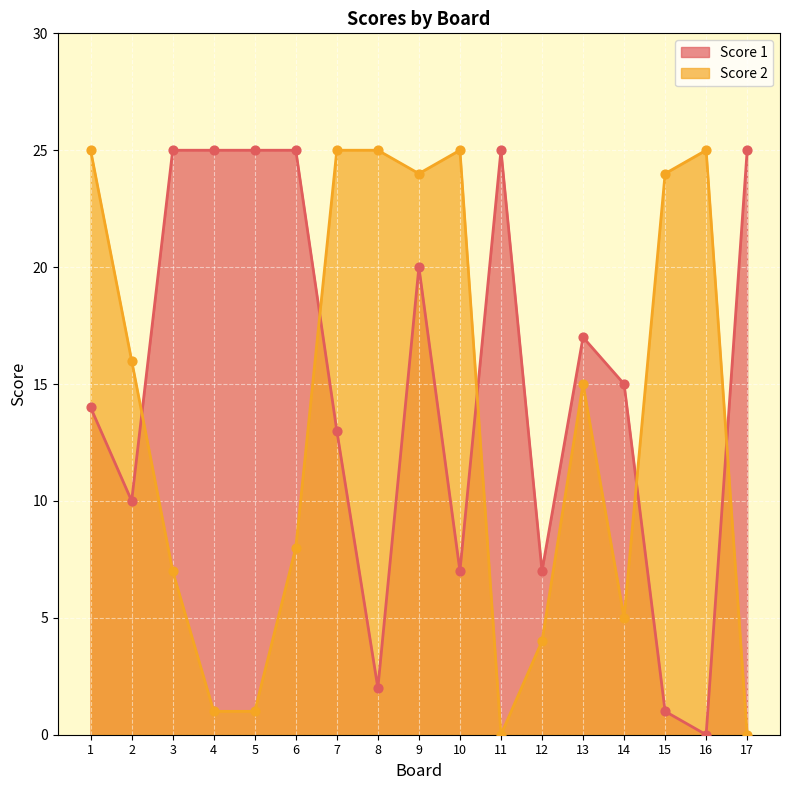

Which series contains the highest Y value?

Score 1